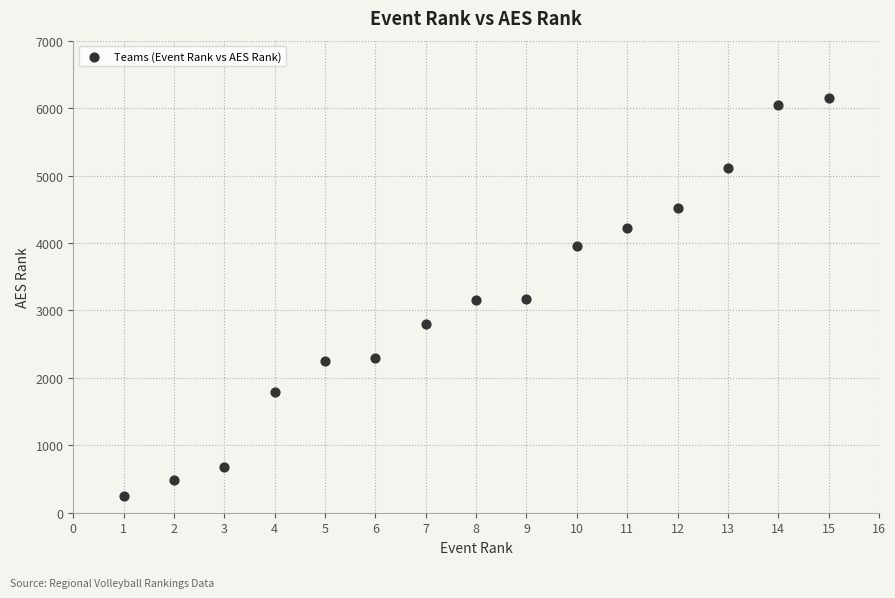

What is the range of X values (max minus min)?

14